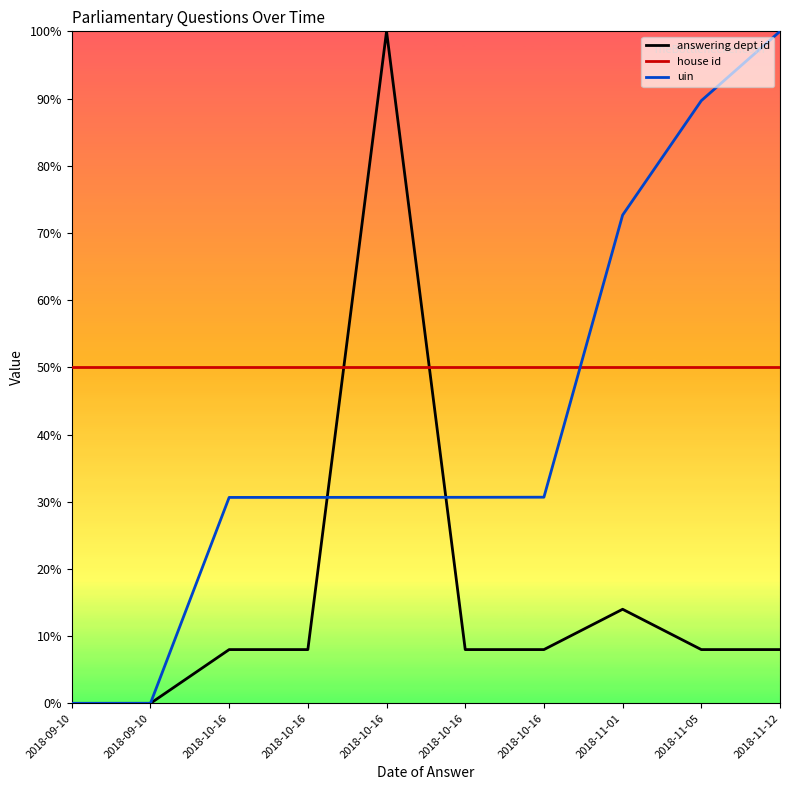

What is the average value of the house id series?

0.5